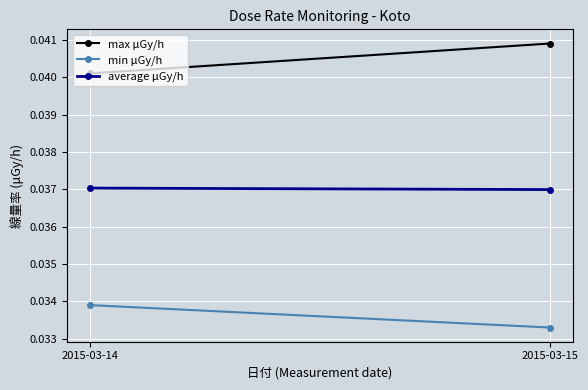

Between 2015-03-15 and 2015-03-14, which is larger?

2015-03-15